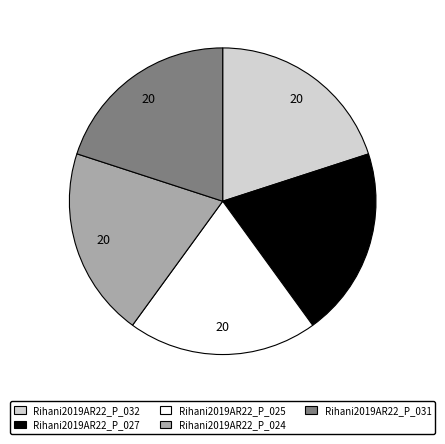

Is there any slice that represents more than half of the pie?

No